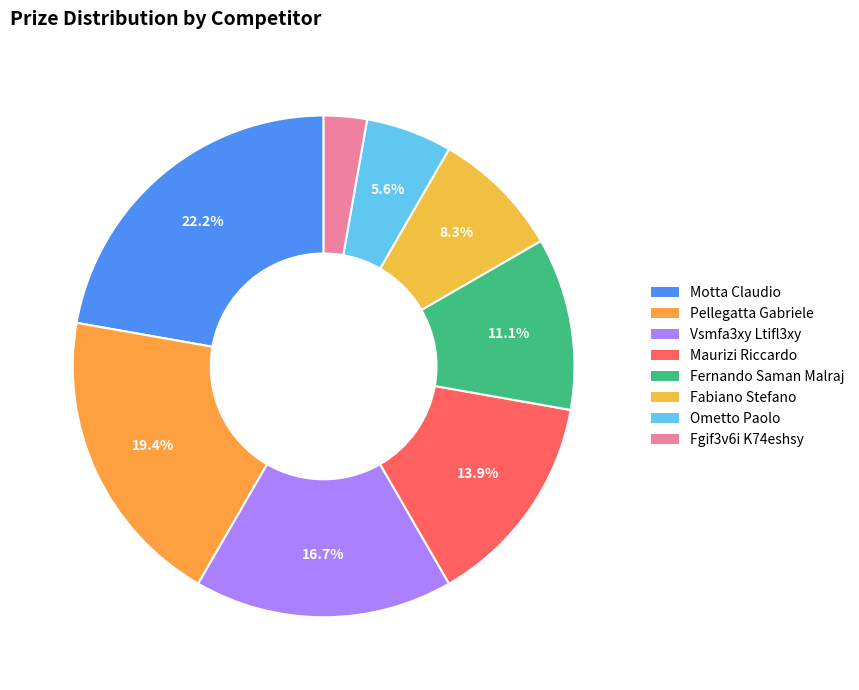

How many slices are in this pie chart?

8